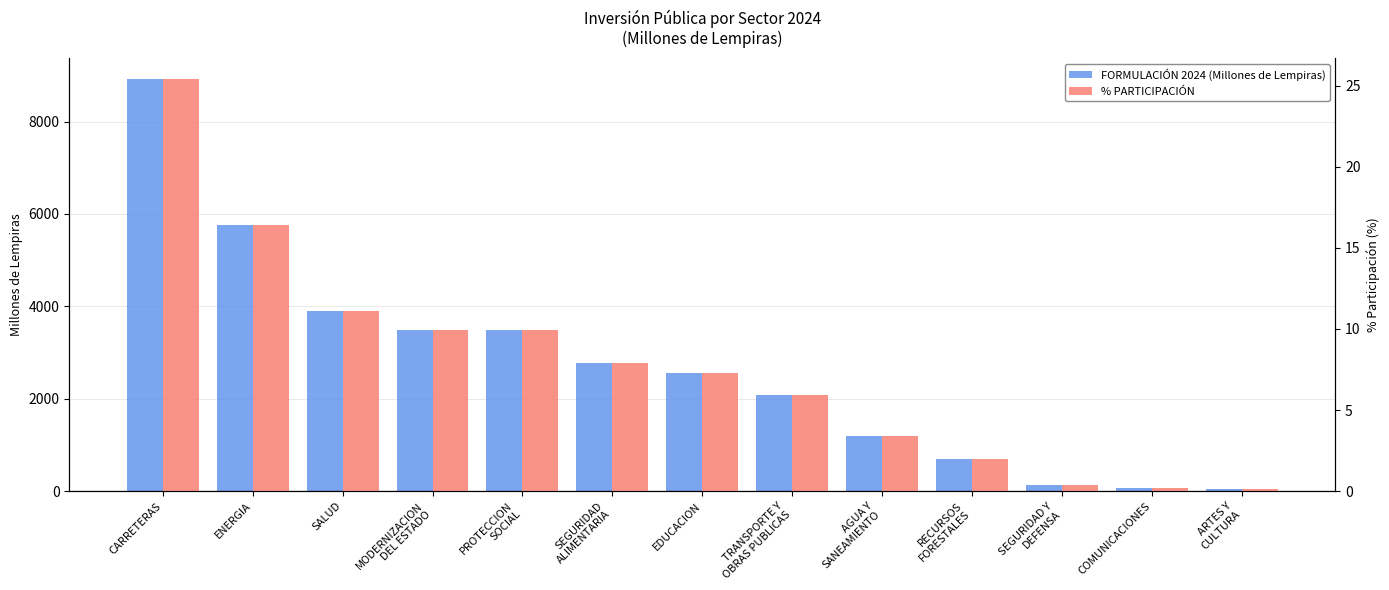

Rank the series by their average value, from lowest to highest.

% PARTICIPACIÓN, FORMULACIÓN 2024 (Millones de Lempiras)